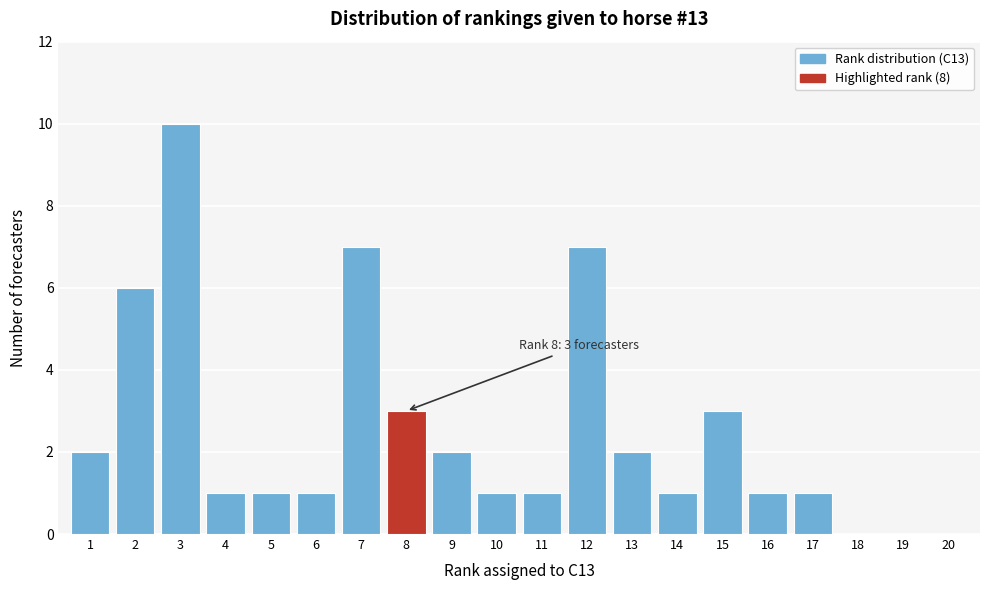

Which range on the x-axis has the tallest bar?

2.5 to 3.5